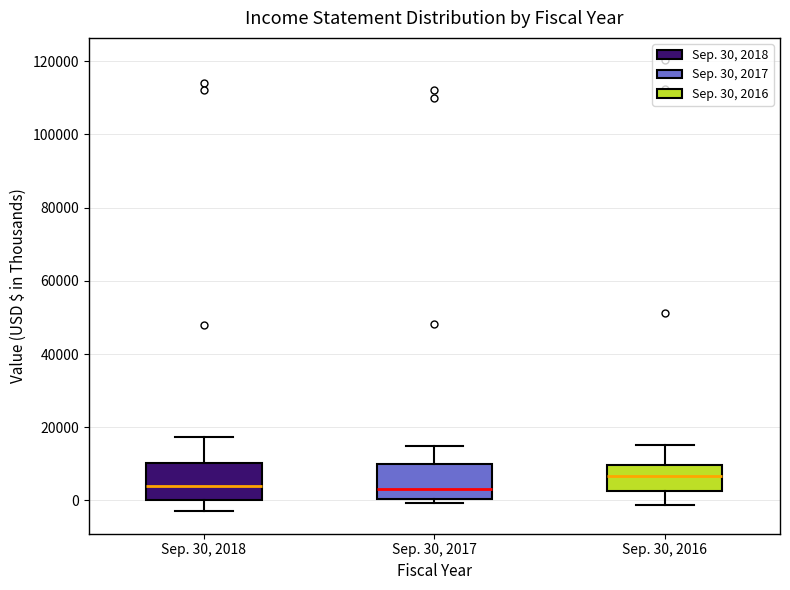

Which box's median line is the highest?

Sep. 30, 2016